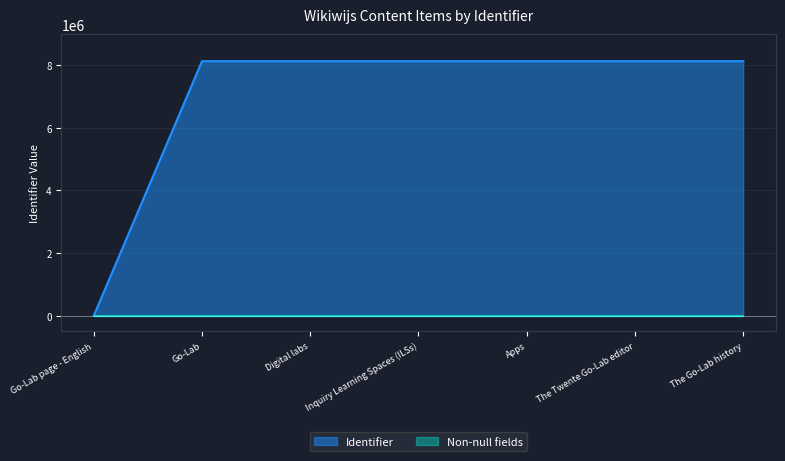

List the labels in order of value, largest first.

The Go-Lab history, The Twente Go-Lab editor, Apps, Inquiry Learning Spaces (ILSs), Digital labs, Go-Lab, Go-Lab page - English